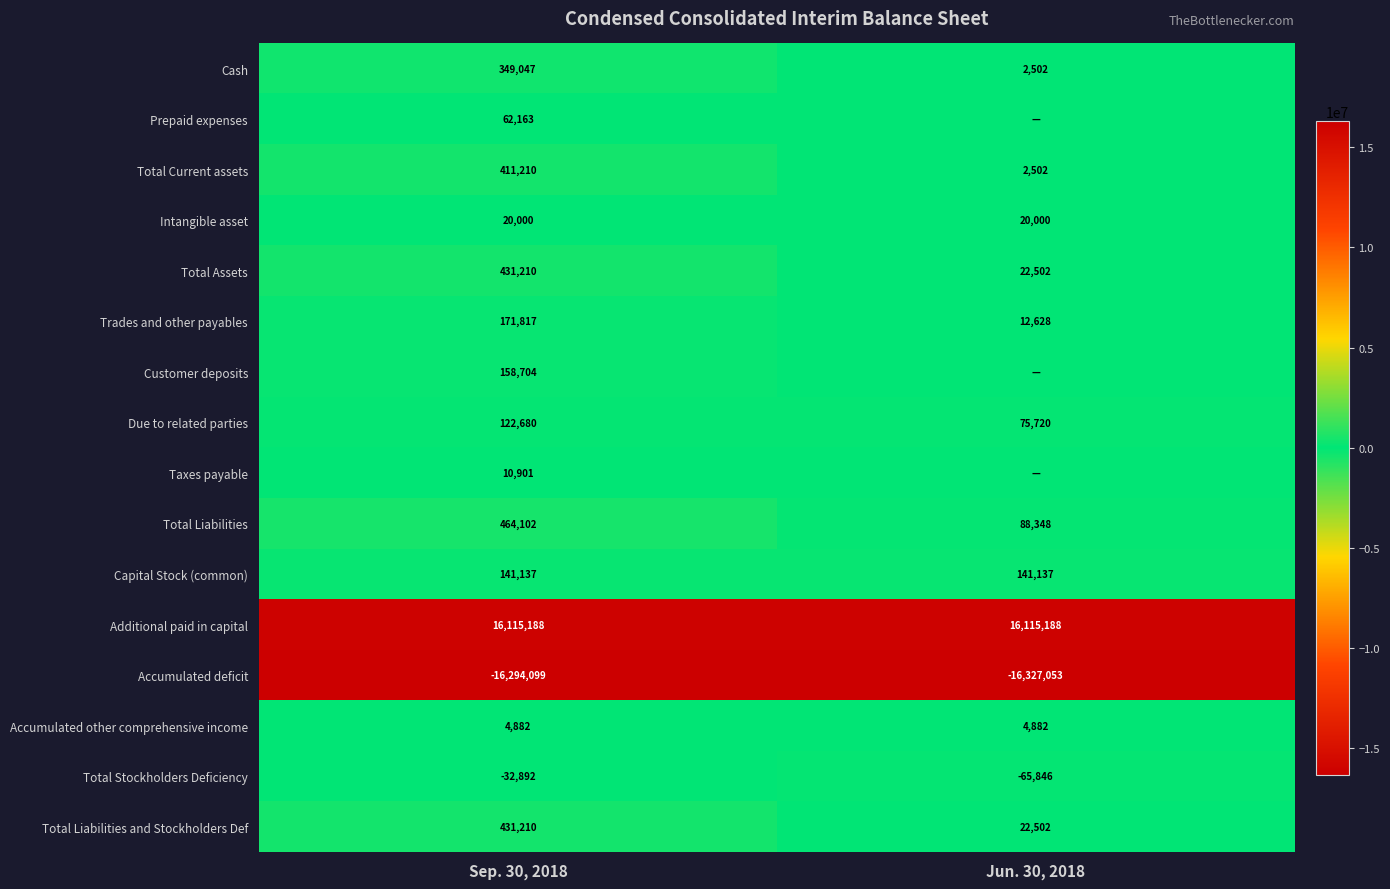

Is it true that Total Liabilities and Stockholders Def equals 431210 at Sep. 30, 2018?

True